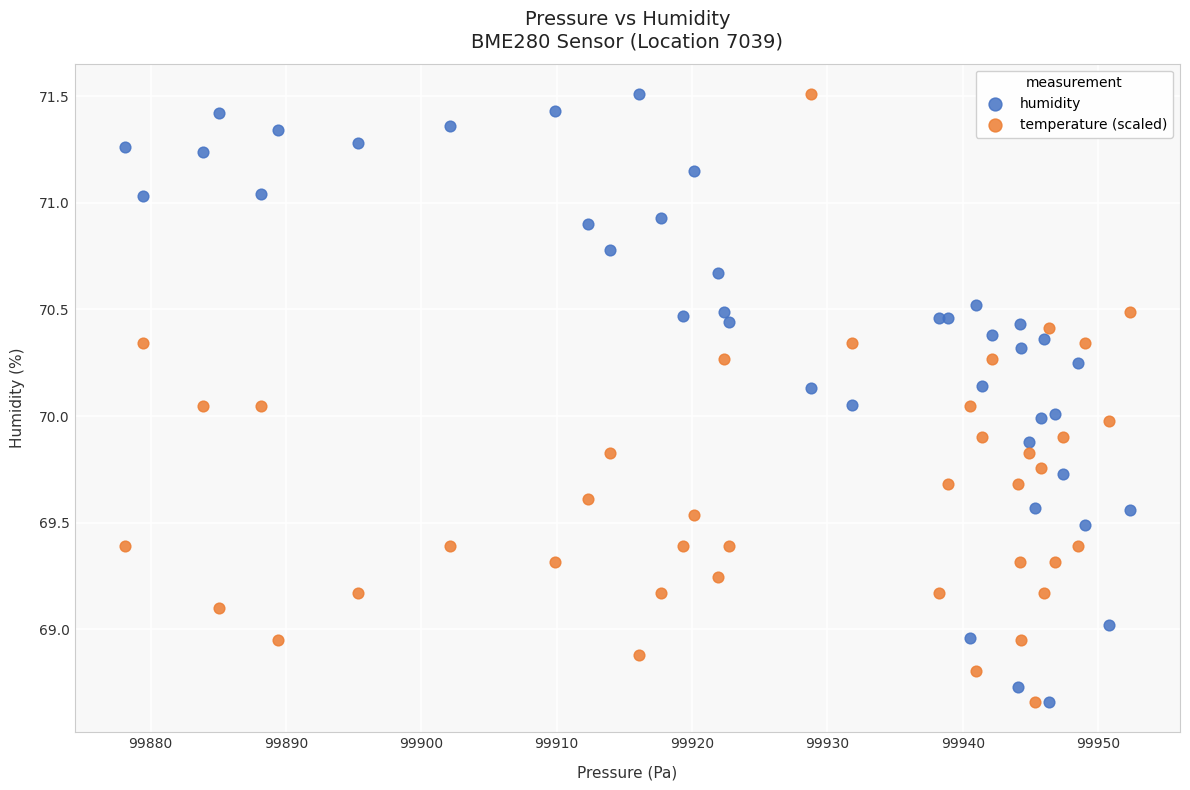

What is the X range (max minus min) for the scatter plot?

74.2